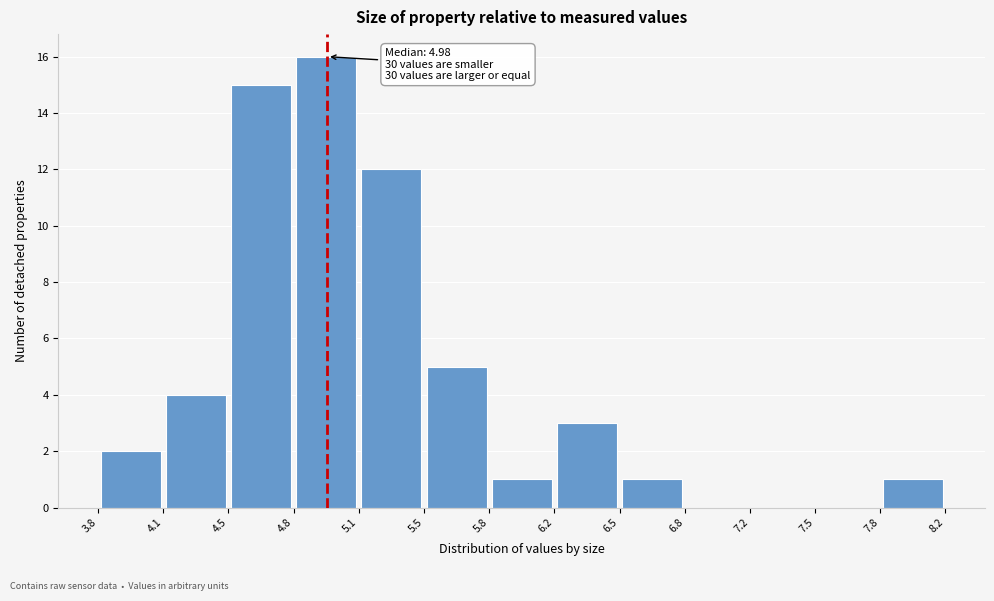

Over which range of the x-axis is the bar tallest?

4.8 to 5.1